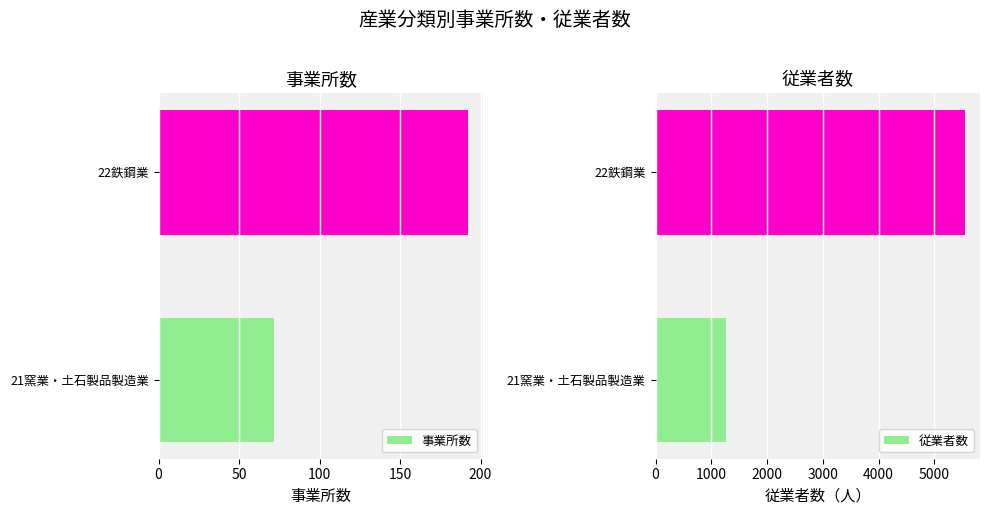

What is the sum of all 事業所数 values?

264